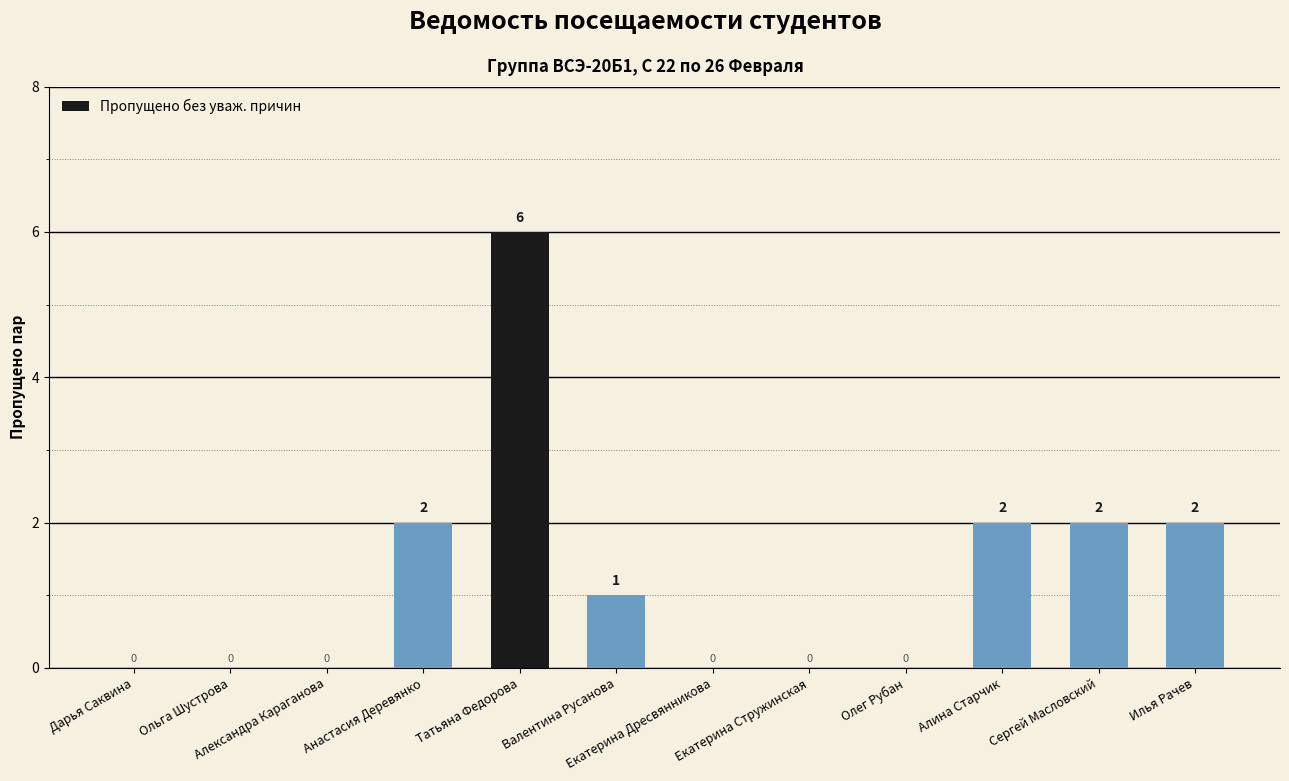

What is the sum of all values?

15